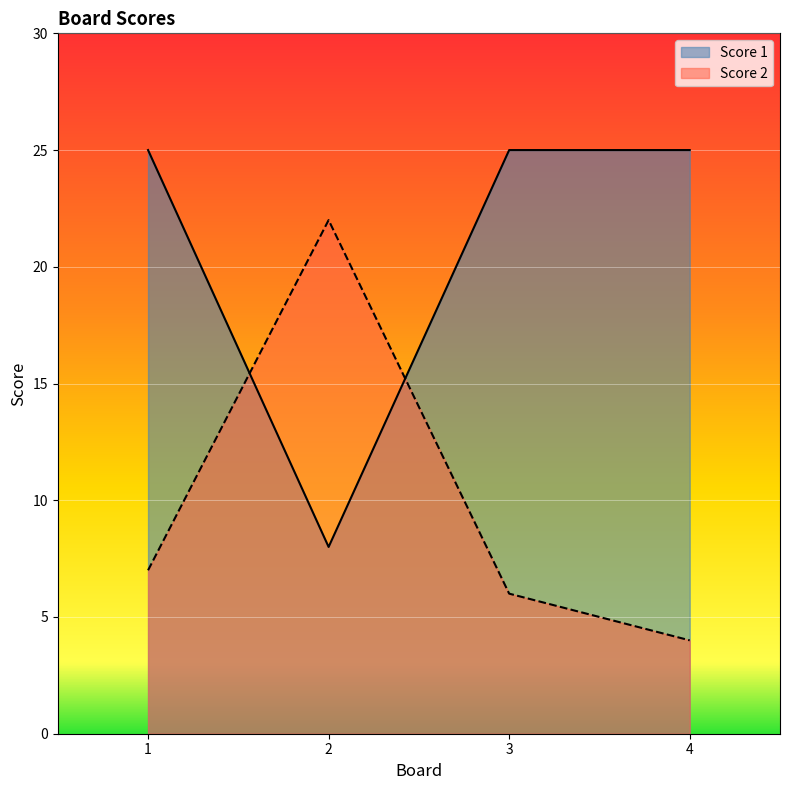

Where is the first local maximum for Score 2?

2